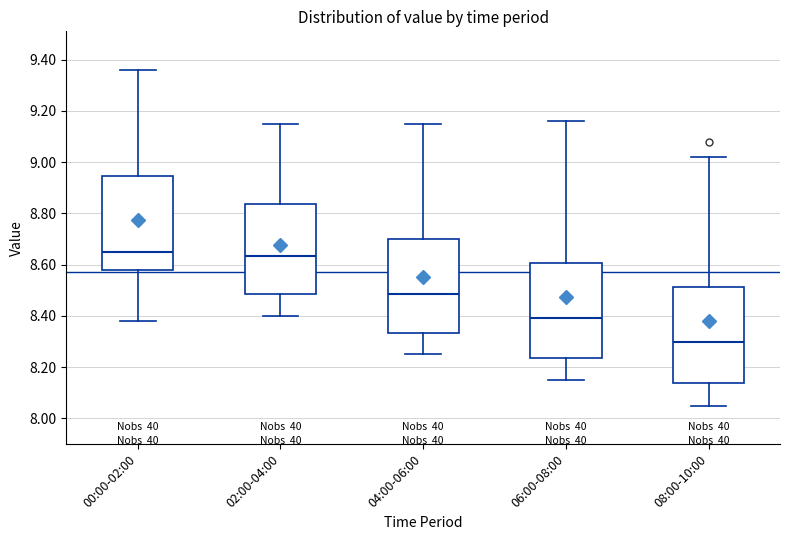

Which box's median line is the lowest?

08:00-10:00